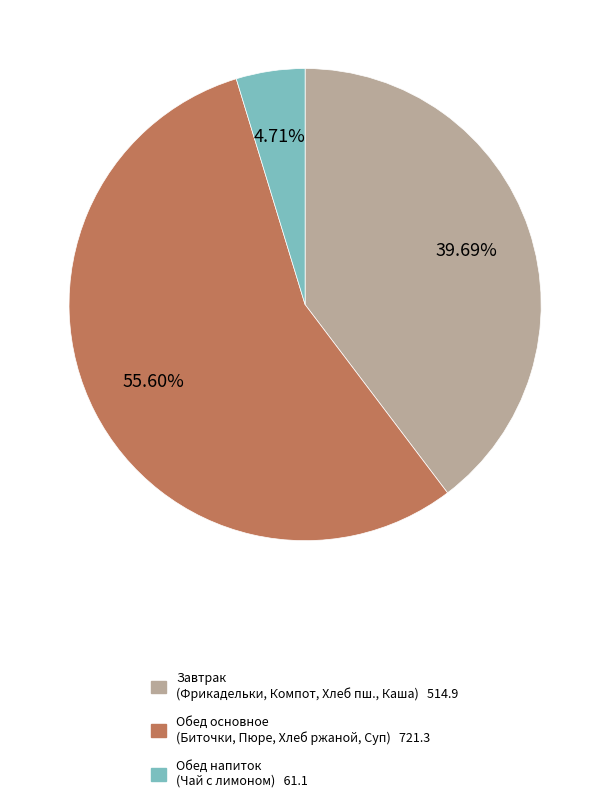

Does any single category account for the majority?

Yes